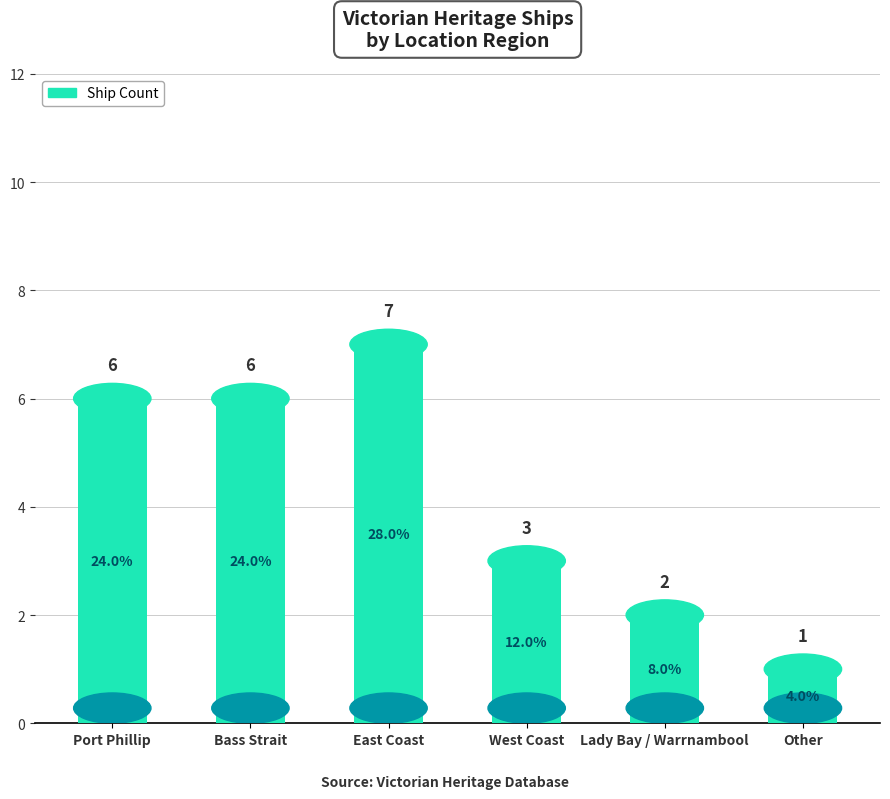

What is the sum of the values at West Coast and Lady Bay / Warrnambool?

5